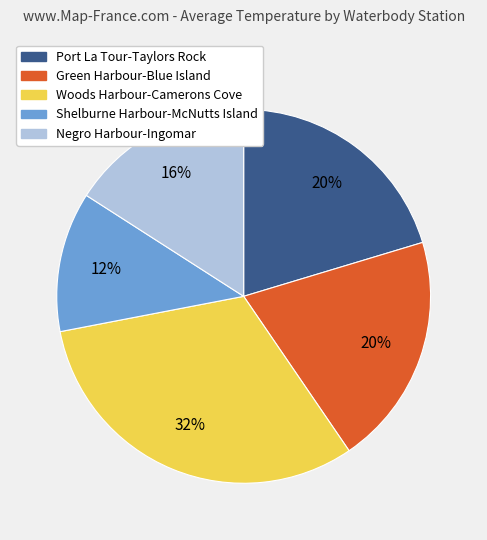

True or false: Green Harbour-Blue Island accounts for 20% of the total.

True